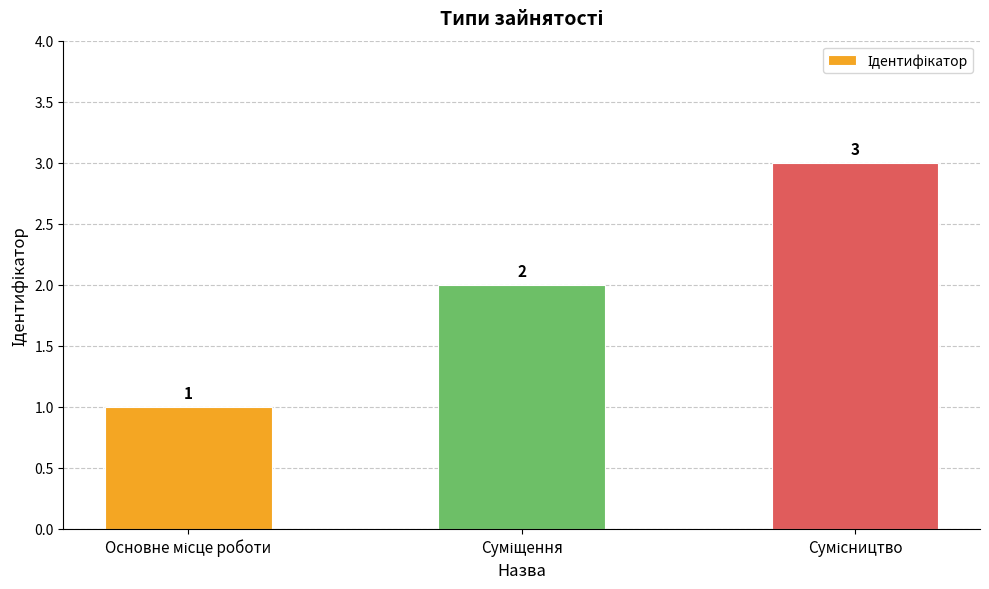

What is the value of the 3rd bar from the left?

3